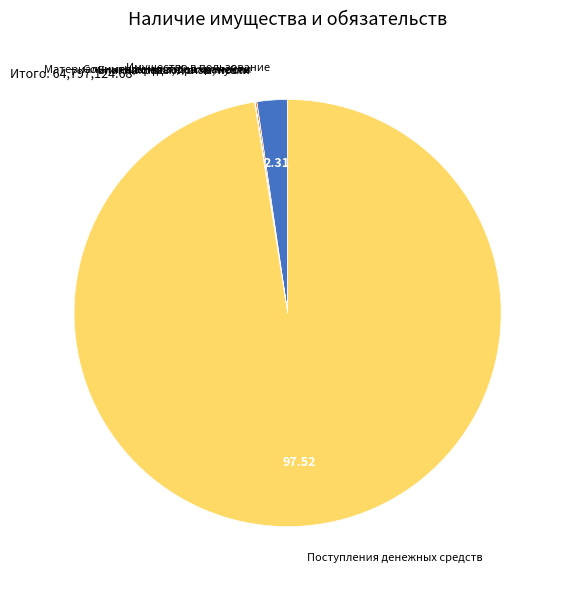

Which slice is the largest?

Поступления денежных средств